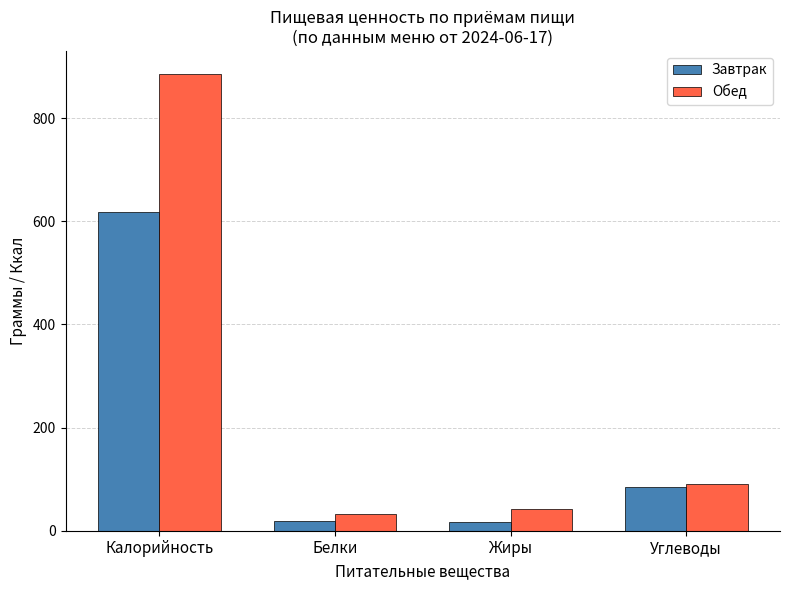

How many bars are there in each group?

2